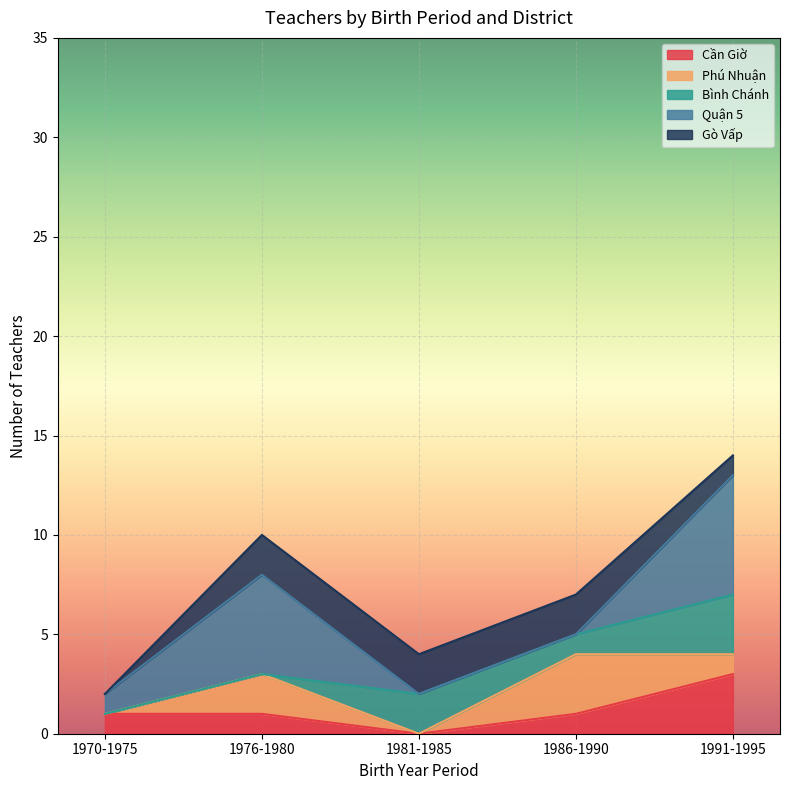

Which has a higher value, 5 or 0?

5